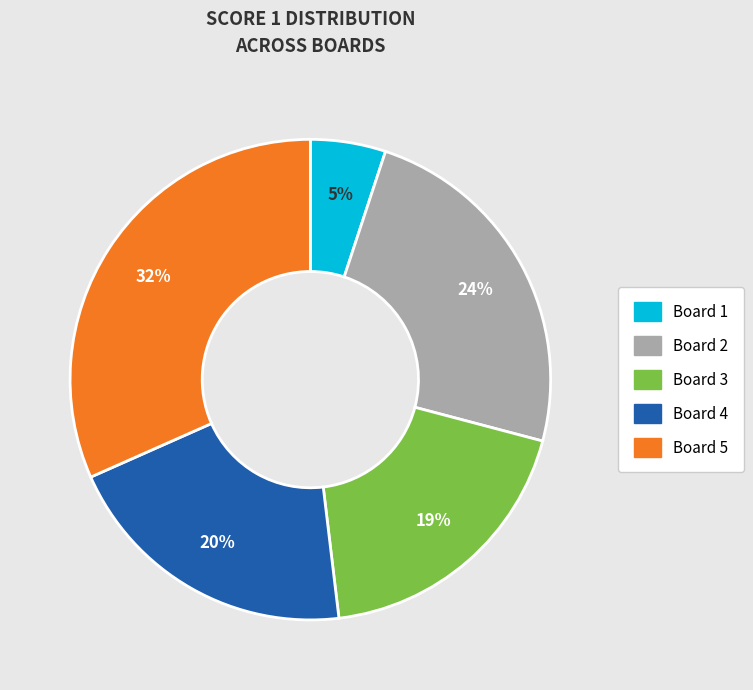

To the nearest percent, what is the difference between the Board 4 and Board 3 slice percentages?

1%